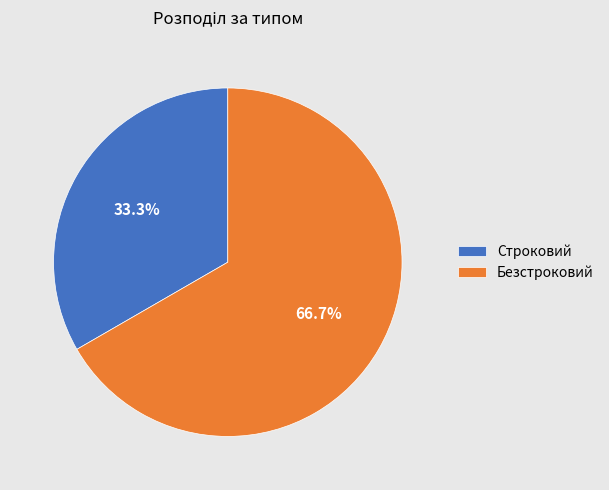

How many slices are in this pie chart?

2